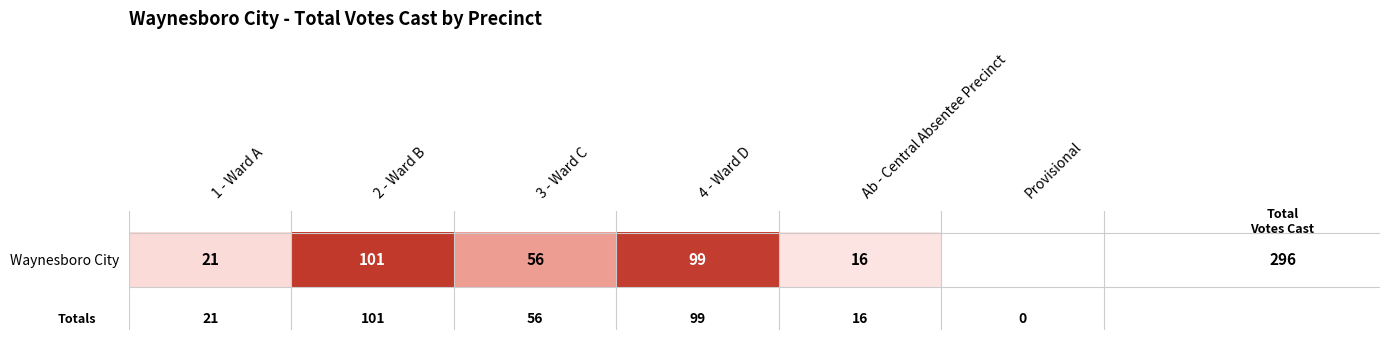

Rank the categories by value from lowest to highest.

Provisional, Ab - Central Absentee Precinct, 1 - Ward A, 3 - Ward C, 4 - Ward D, 2 - Ward B